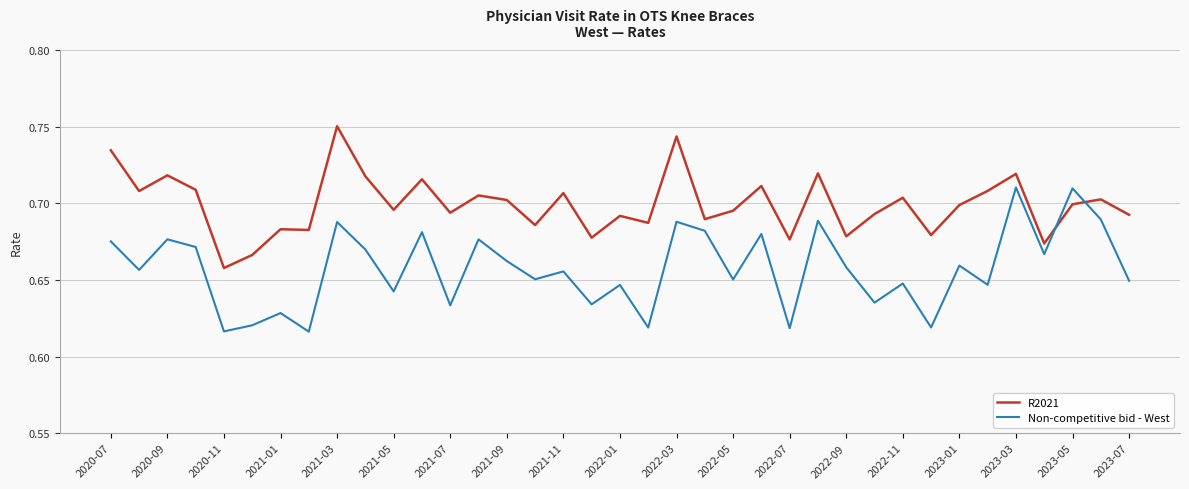

How many intersections are there between Non-competitive bid - West and R2021?

2